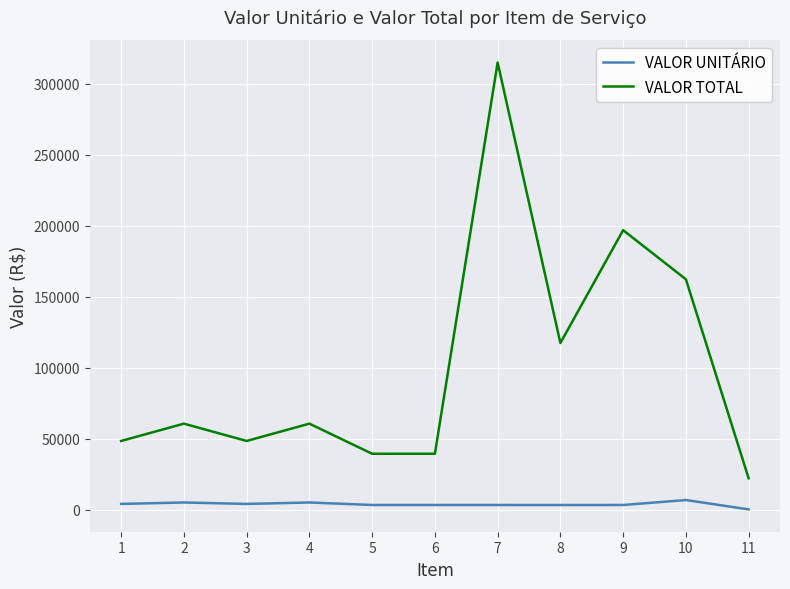

Which series has the largest total across all categories?

VALOR TOTAL